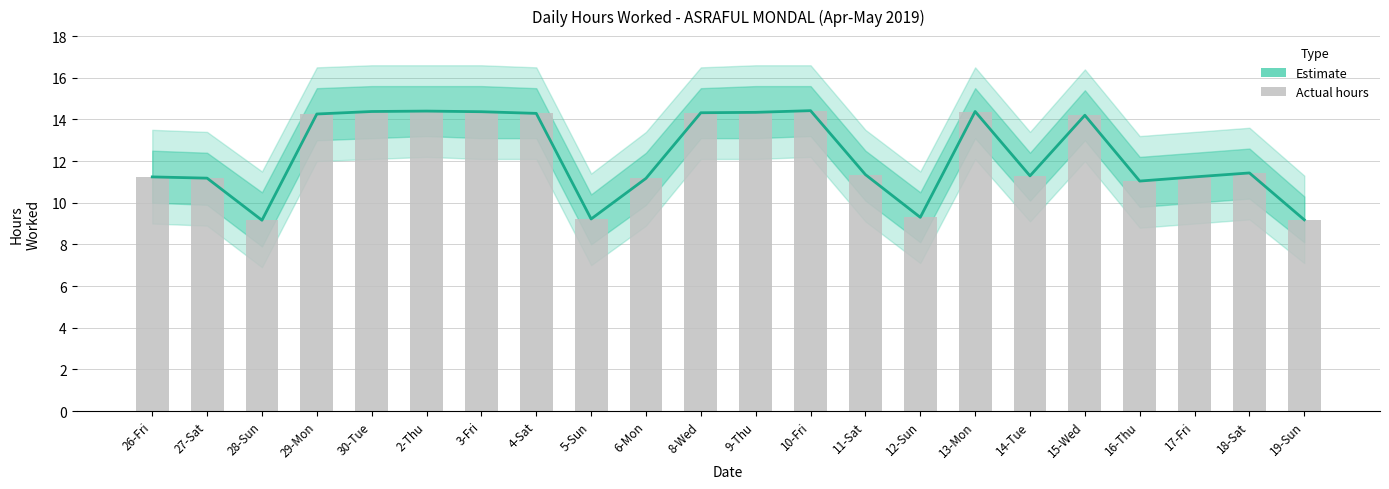

The Hours Worked (bar) series shows 9.2 at 5-Sun. True or false?

True